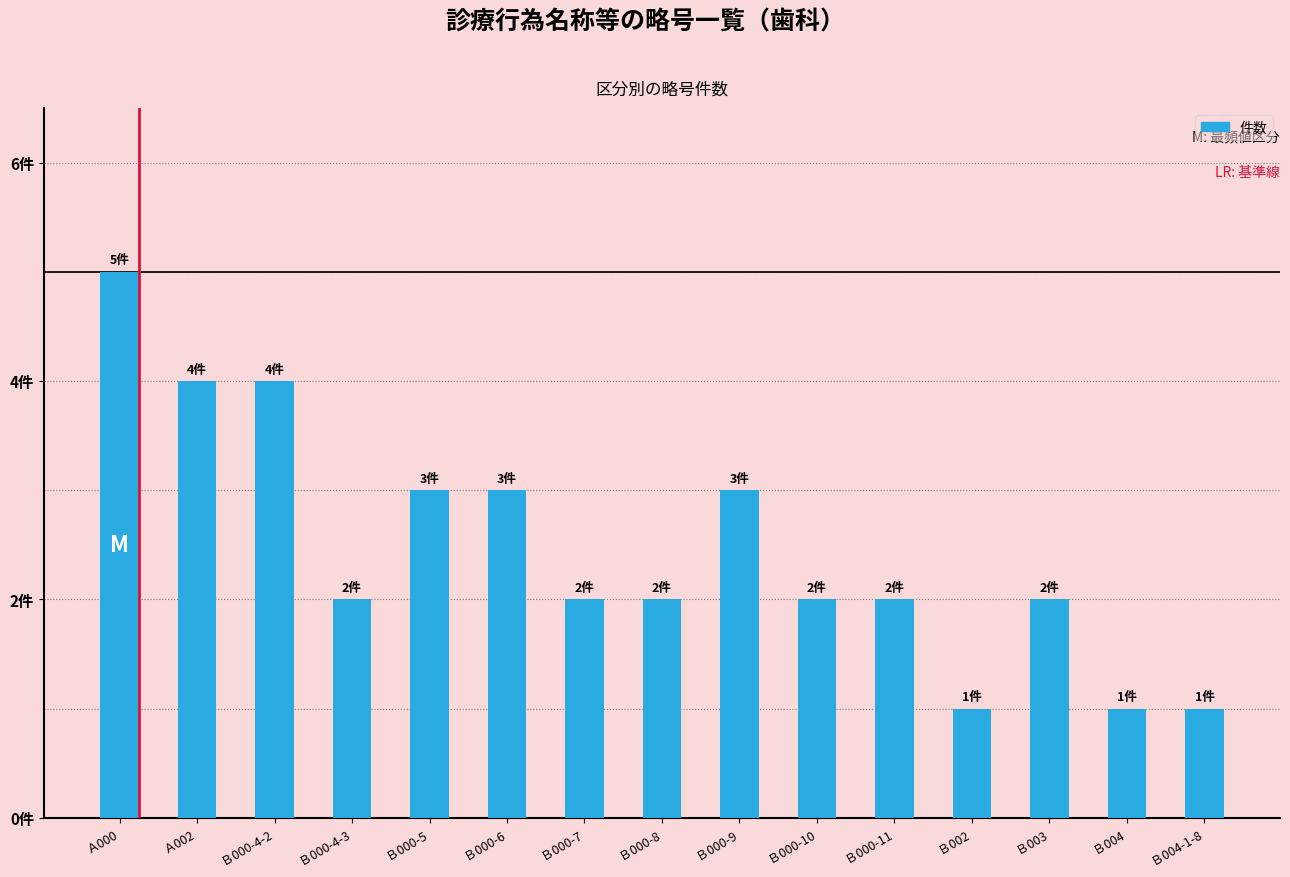

Are the bars horizontal?

No